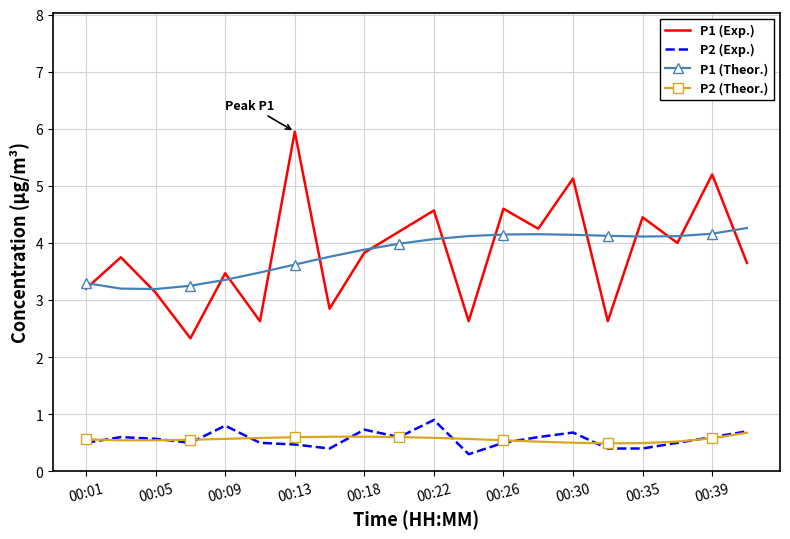

True or false: P2 (Exp.) and P1 (Theor.) intersect in this chart.

False